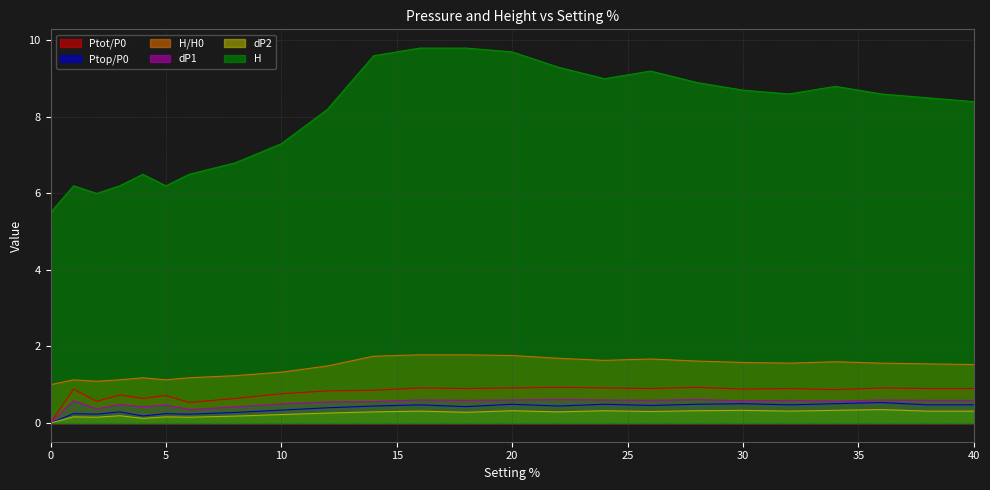

What is the difference between the second highest and second lowest values in the dP2 series?

0.2